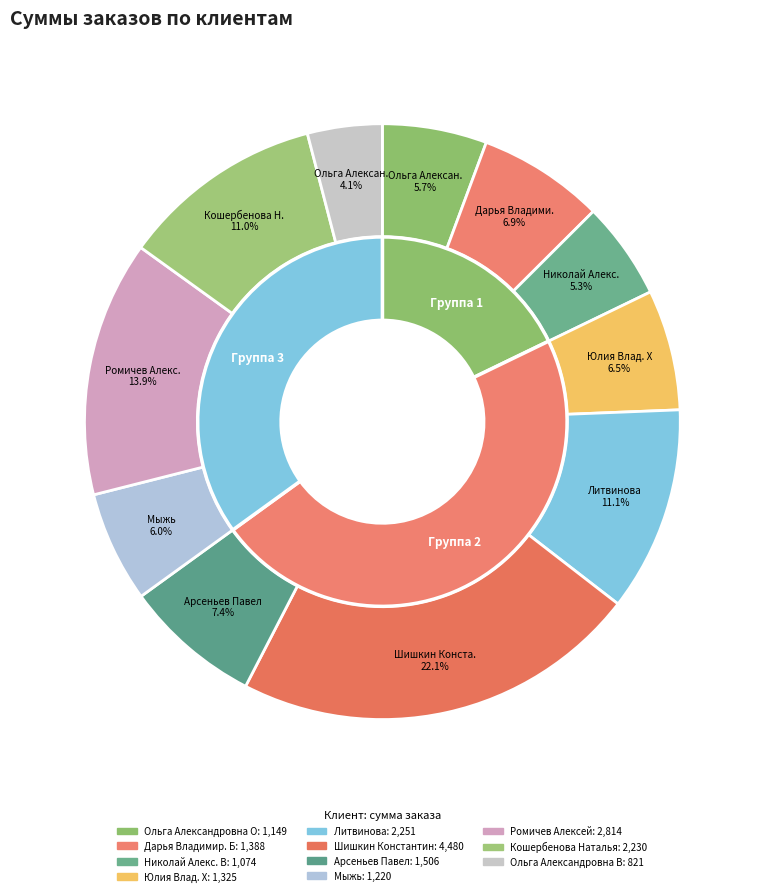

Rank the categories by value from lowest to highest.

Ольга Александровна В, Николай Алекс. В, Ольга Александровна О, Мыжь, Юлия Влад. Х, Дарья Владимир. Б, Арсеньев Павел, Кошербенова Наталья, Литвинова (Nata.N), Ромичев Алексей, Шишкин Константин